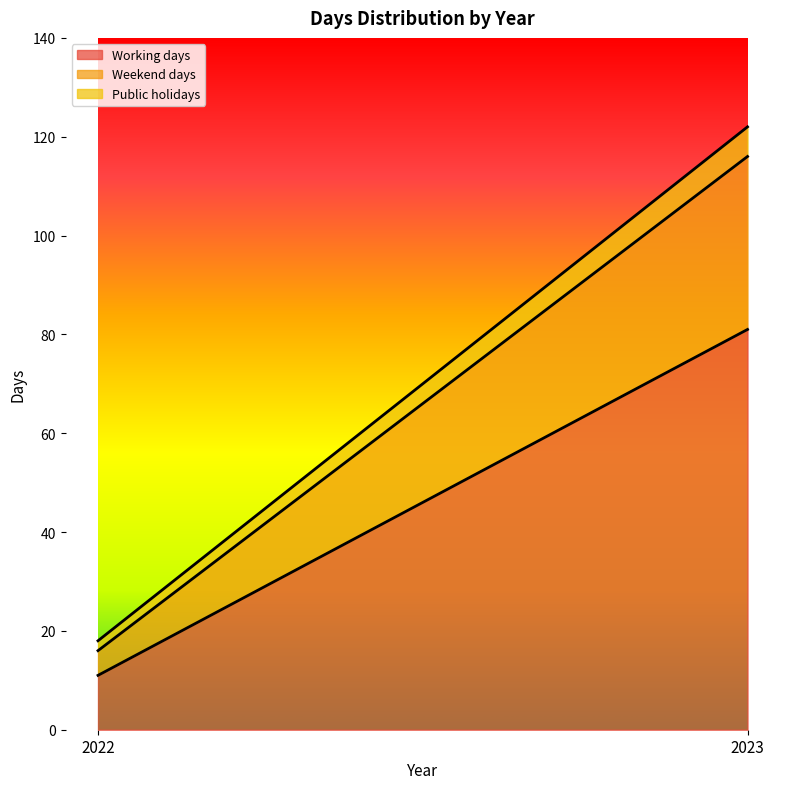

What is the value of the Public holidays point at the 1st from the left?

2